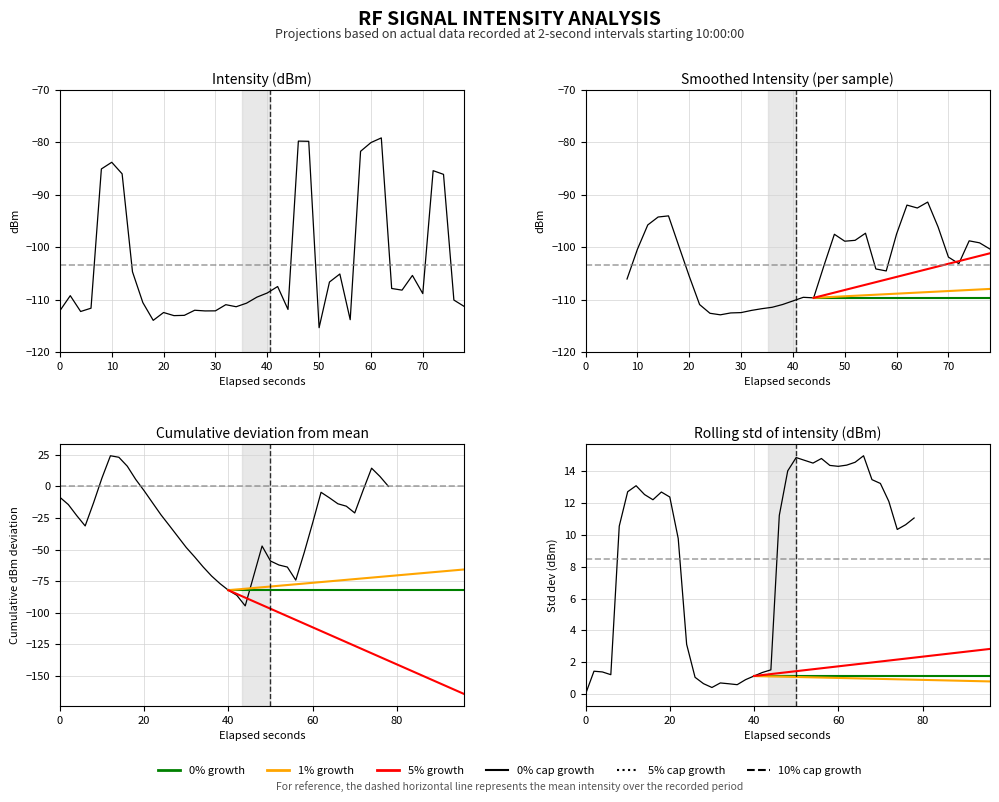

True or false: the data shows -42.9 at 26.

False